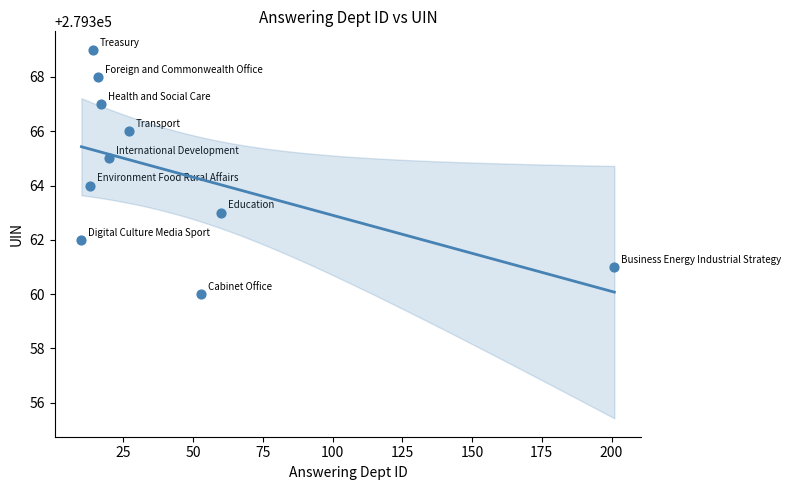

What is the average X value?

43